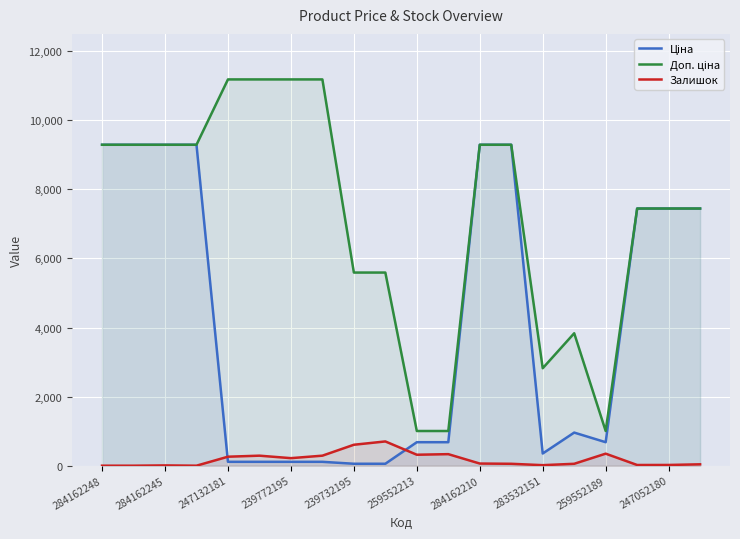

What is the average value of the Доп. ціна series?

7182.7